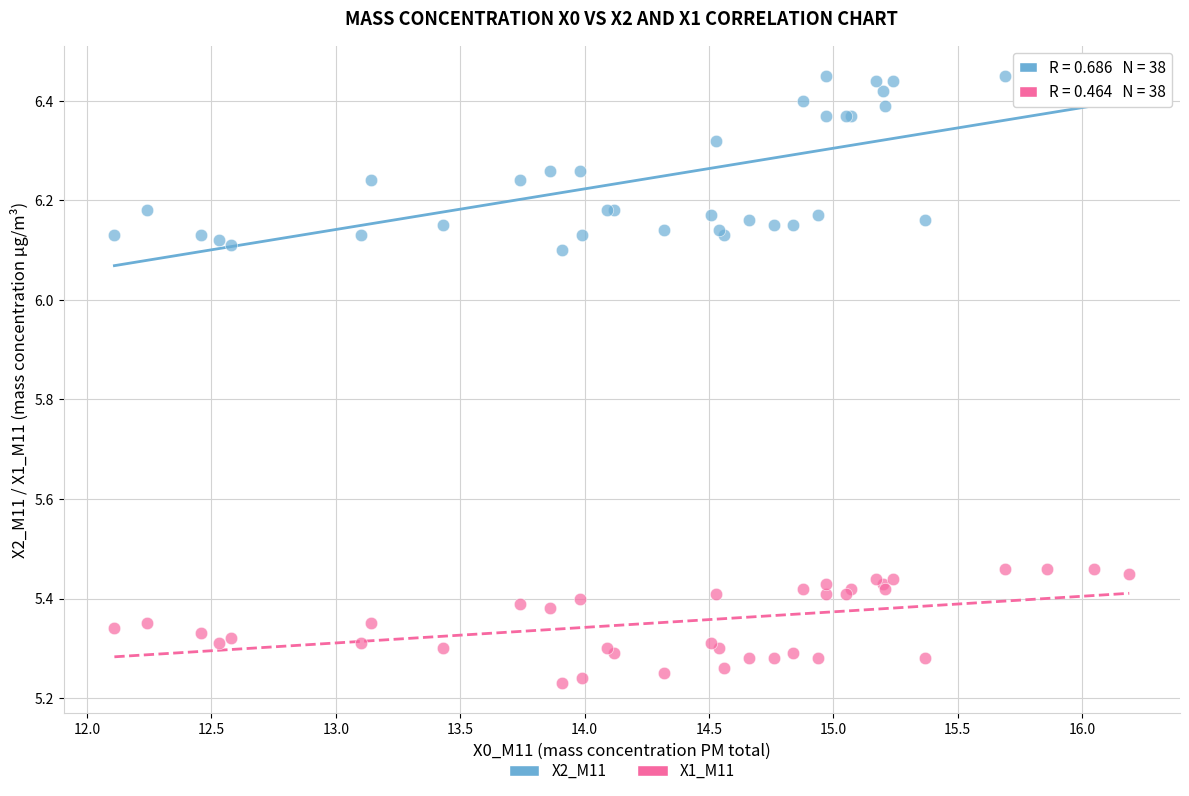

Which series has the largest Y range (max minus min)?

X2_M11